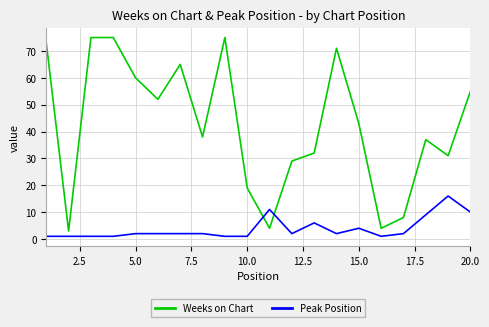

What is the highest value of the Peak Position series?

16